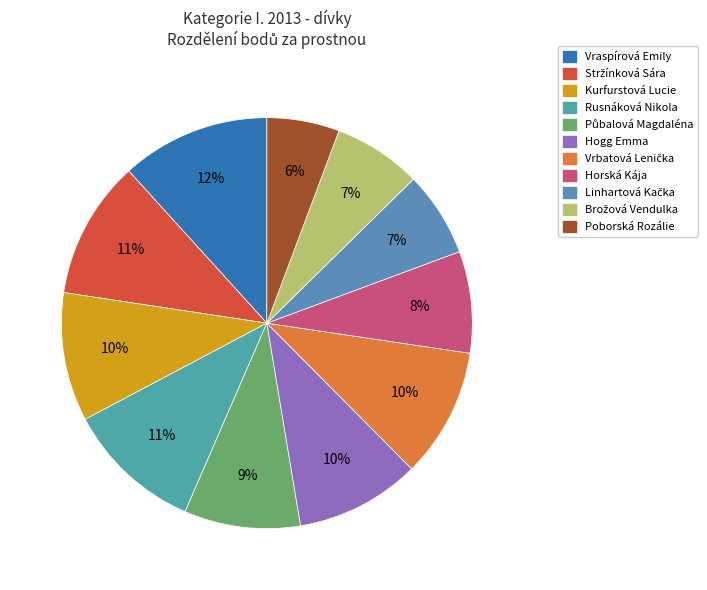

How much of the chart is everything except Stržínková Sára?

89.1%